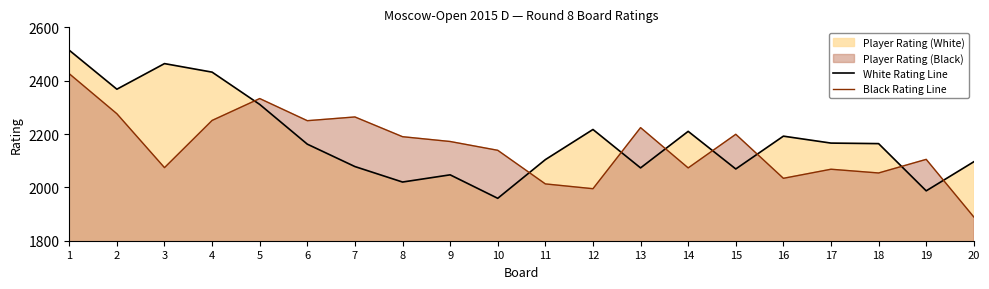

The value of Black Rating Line at 8 is 3303. True or false?

False